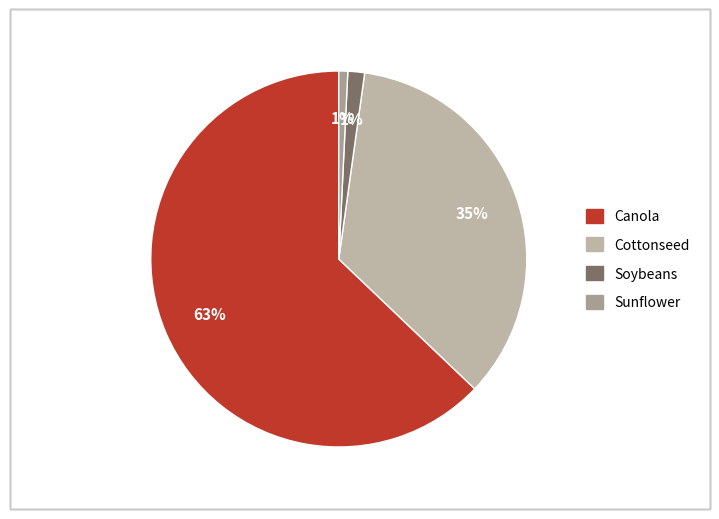

What is the smallest slice in the pie chart?

Sunflower